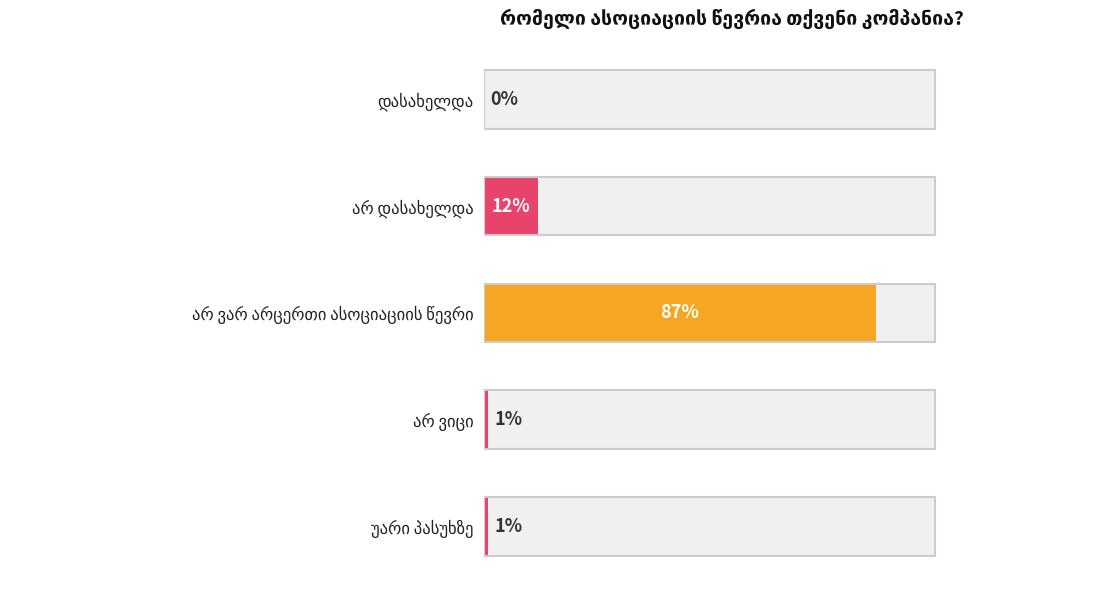

How many bars are there in total?

5